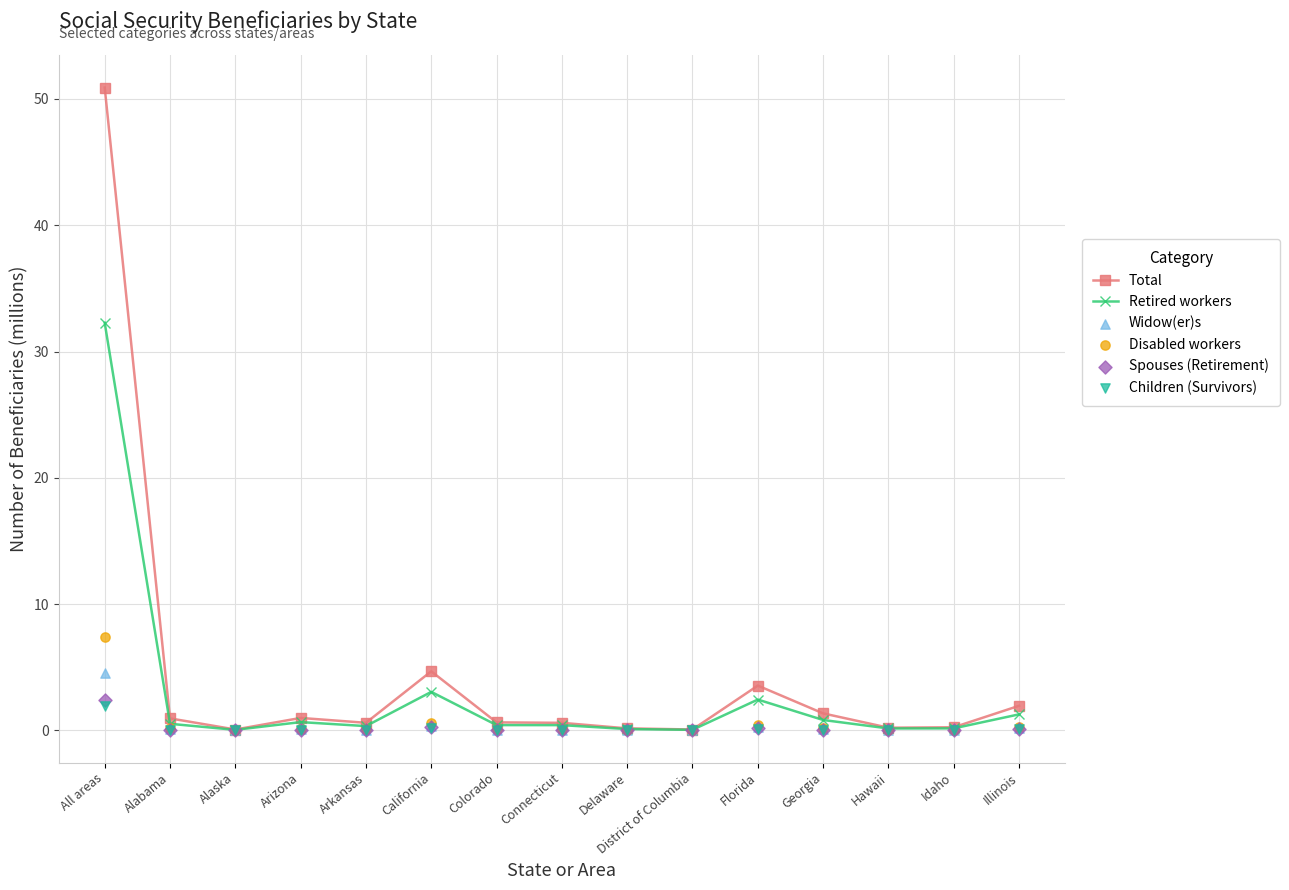

At how many categories does at least one series exceed 25?

1